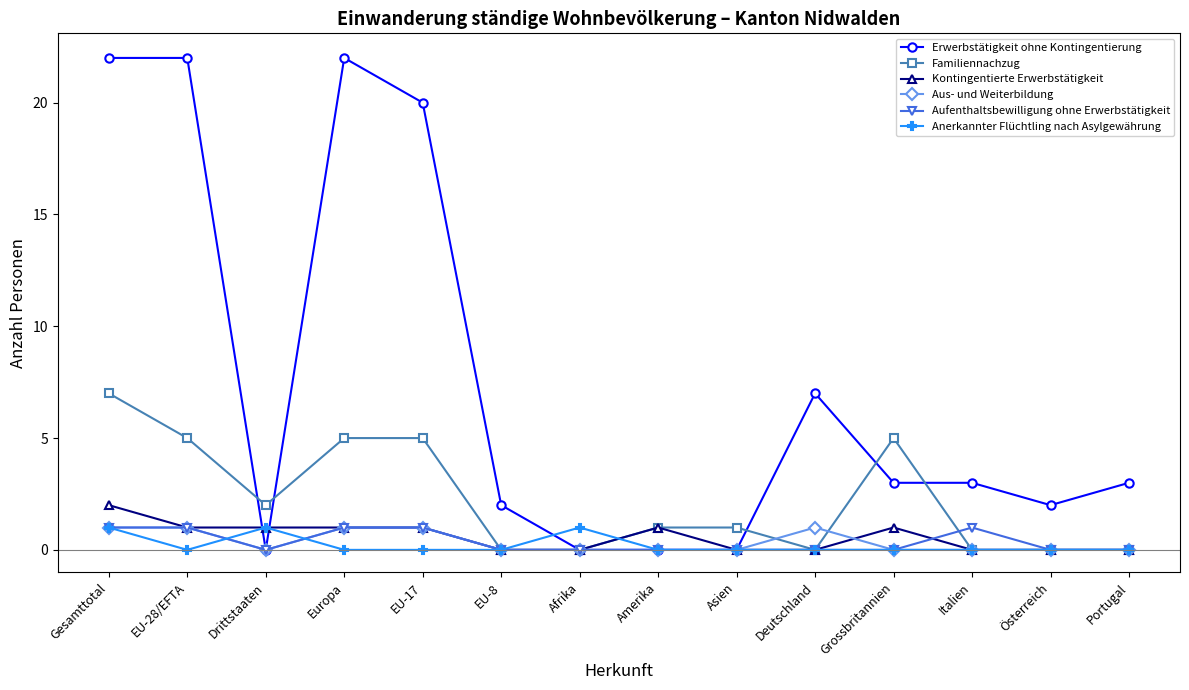

At which category does Anerkannter Flüchtling nach Asylgewährung reach its first local valley?

EU-28/EFTA